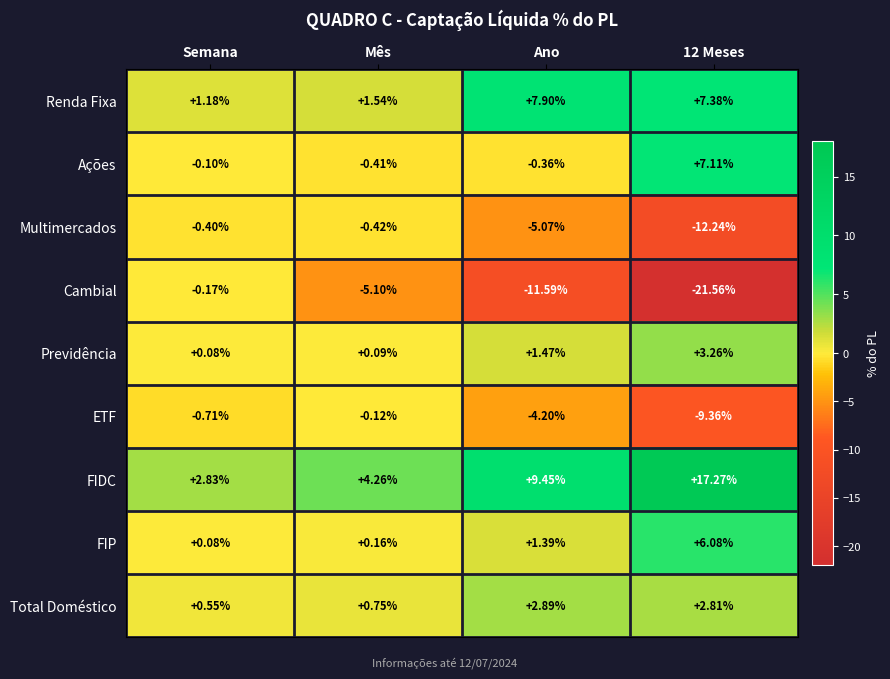

At which label does Renda Fixa first exceed 7?

Ano